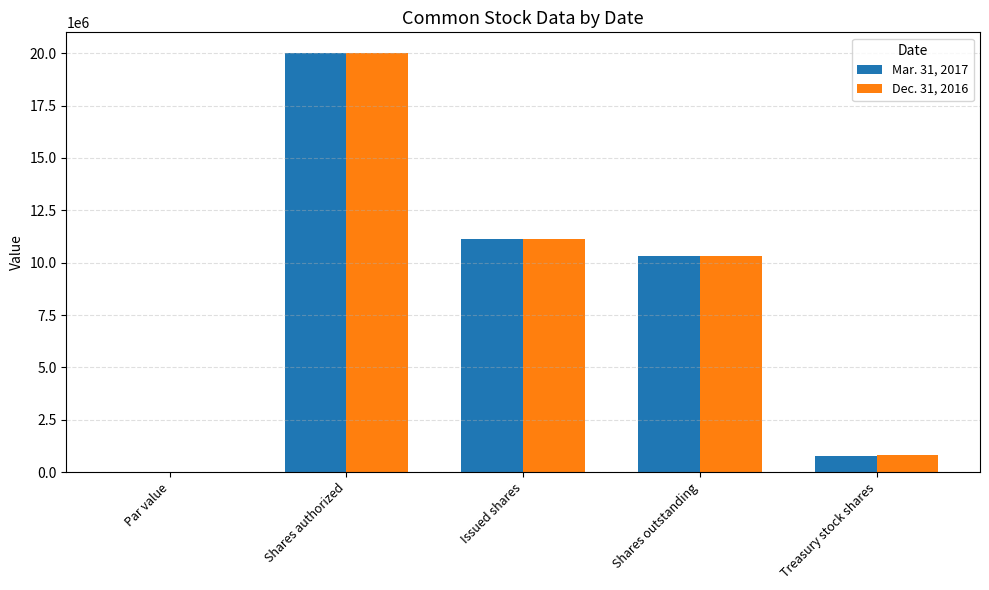

What is the sum of all Dec. 31, 2016 values?

42231558.0